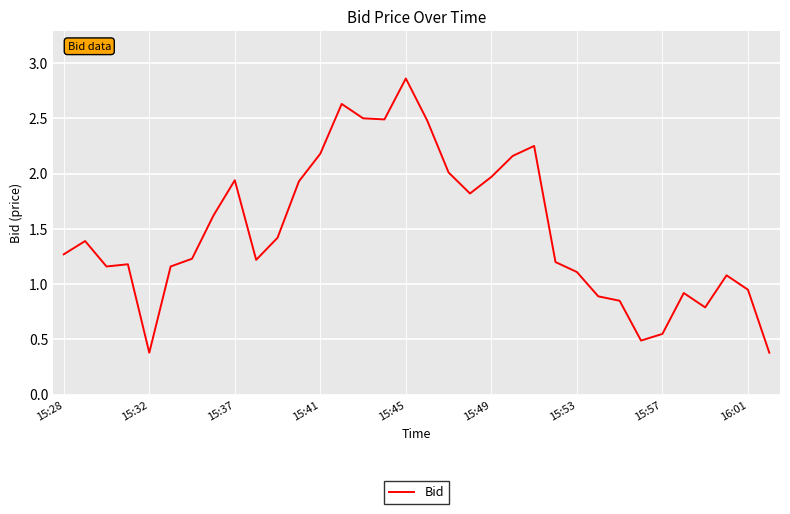

What is the smallest value displayed?

0.4